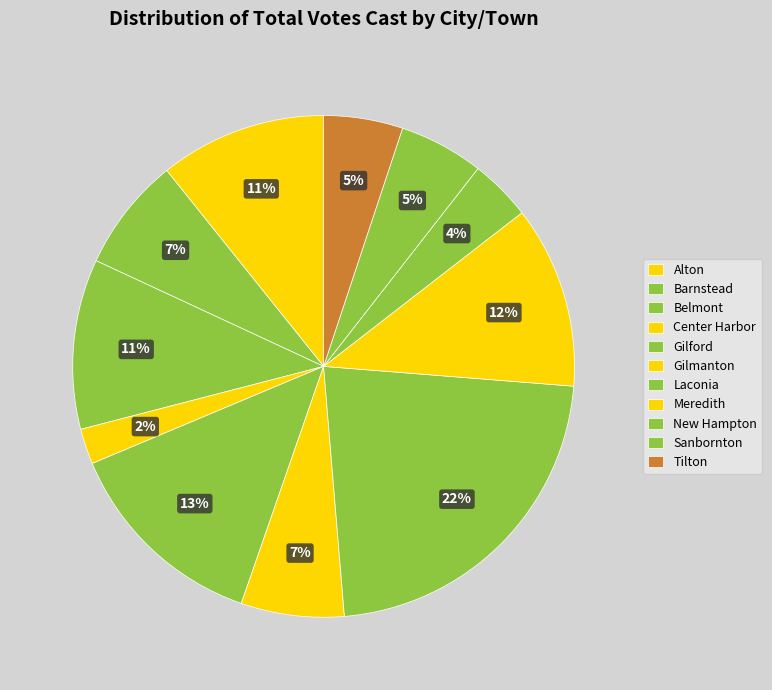

Do Laconia and Belmont together represent more than half of the pie?

No